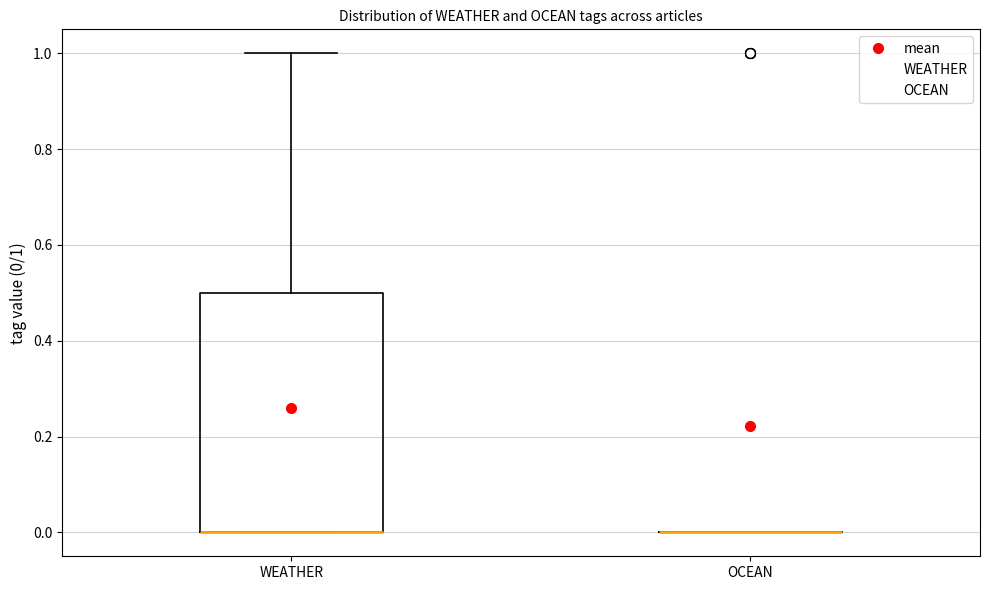

Reading left to right, read every box against the y-axis: the position of its median line, the range the box covers, and the ends of its whiskers. The values are not printed on the chart, so give them approximately, as read against the axis.

WEATHER: median 0.0 (drawn on the box's lower edge), box 0.0 to 0.5, whiskers 0.0 to 1.0
OCEAN: box collapsed to a line at 0.0, whiskers 0.0 to 0.0